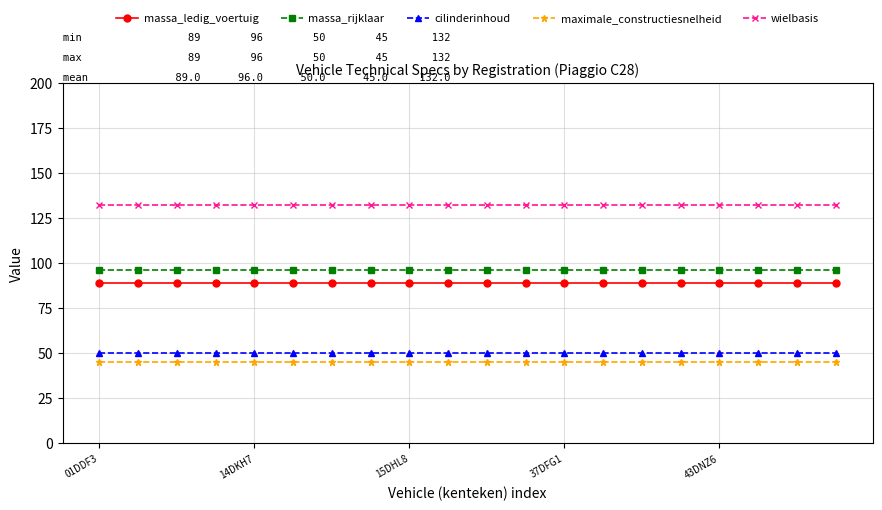

What are all the series names shown in the legend?

massa_ledig_voertuig, massa_rijklaar, cilinderinhoud, maximale_constructiesnelheid, wielbasis